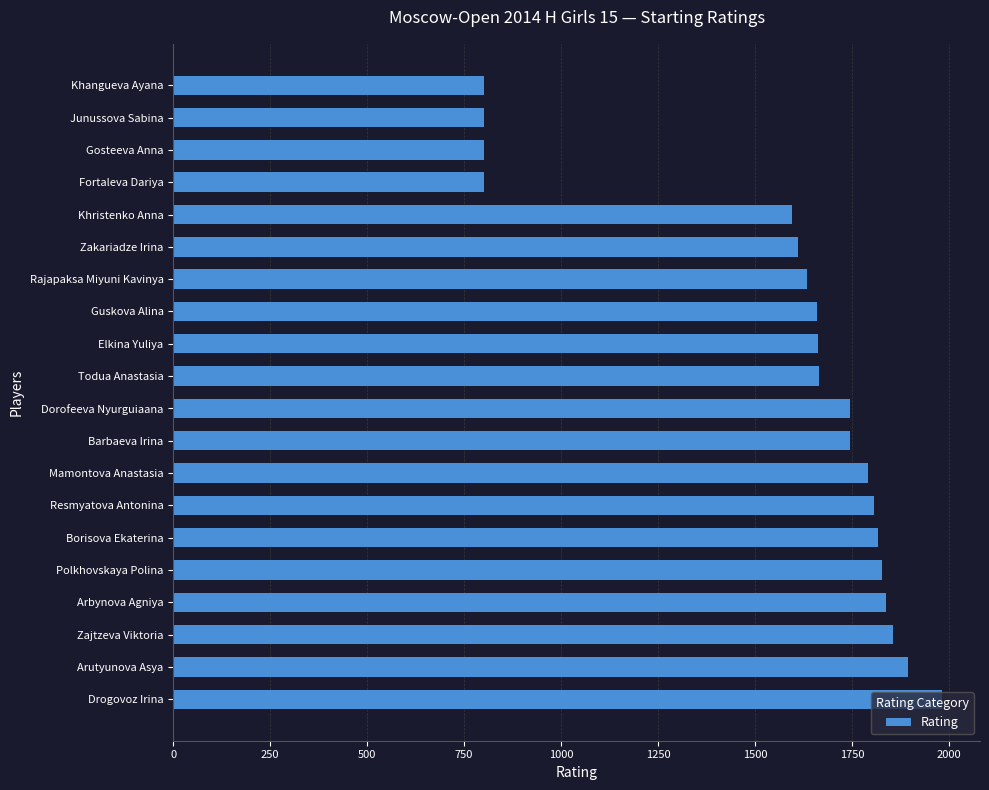

Are the bars grouped side by side (vs. stacked)?

No